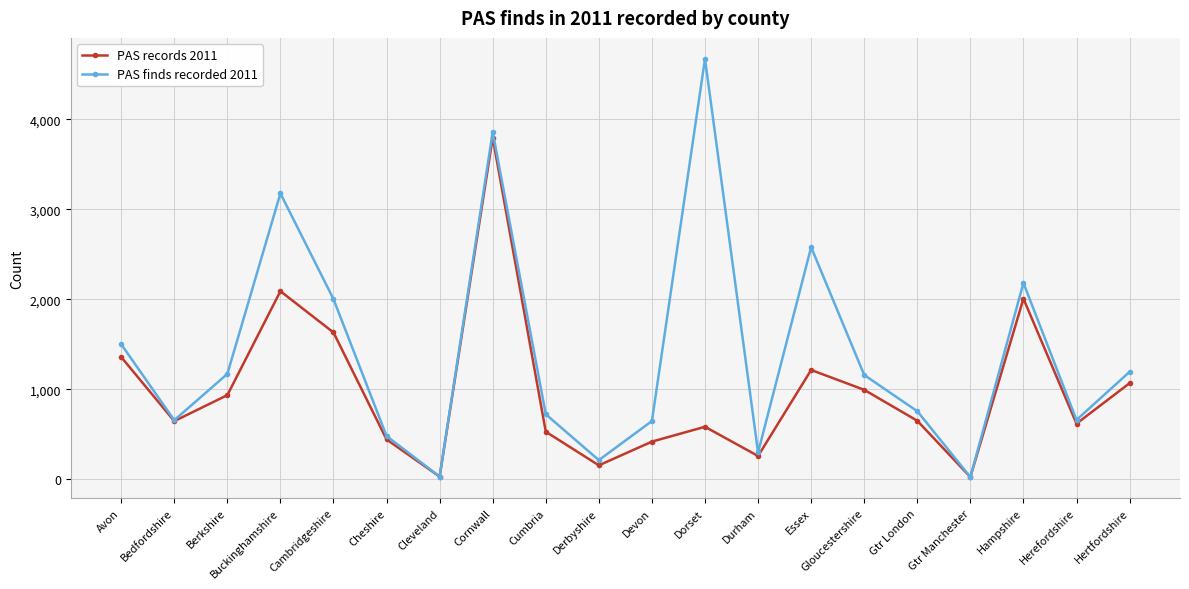

What are all the series names shown in the legend?

PAS records 2011, PAS finds recorded 2011